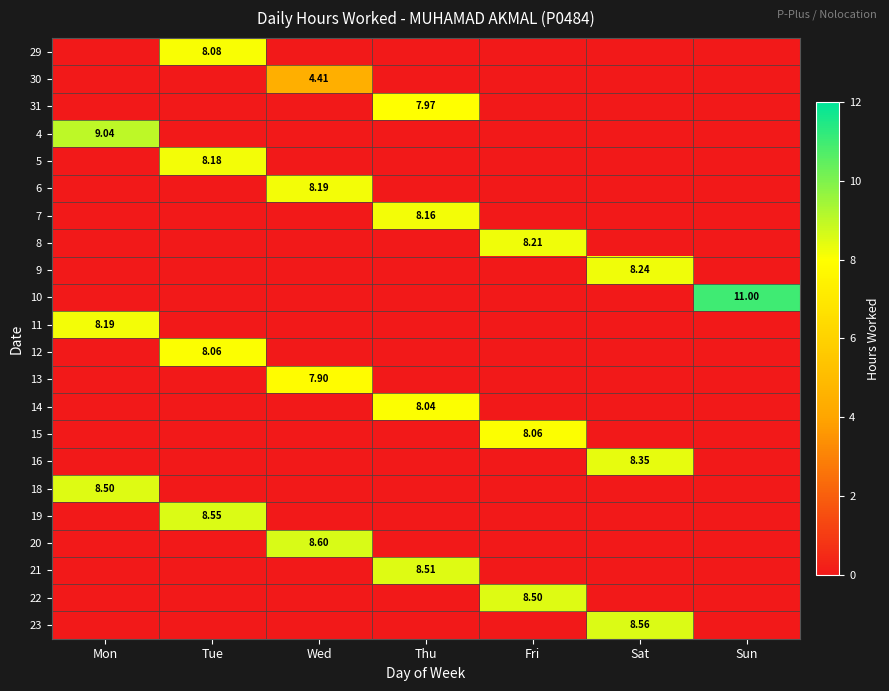

What is the sum of the 31 values at Thu and Tue?

8.0